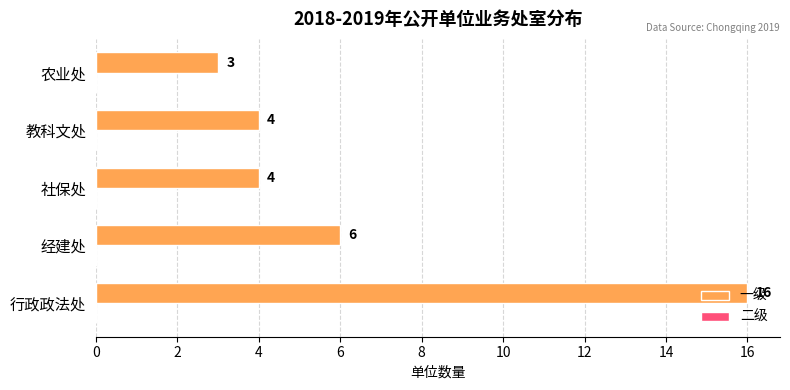

What is the sum of all values?

33